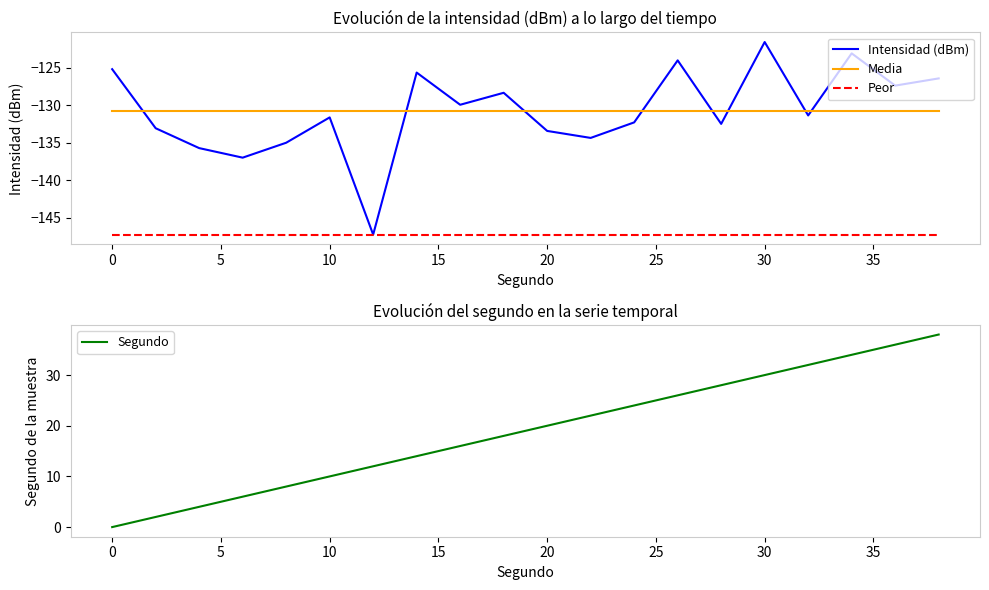

Is it true that Intensidad (dBm) equals -78.3 at 10?

False